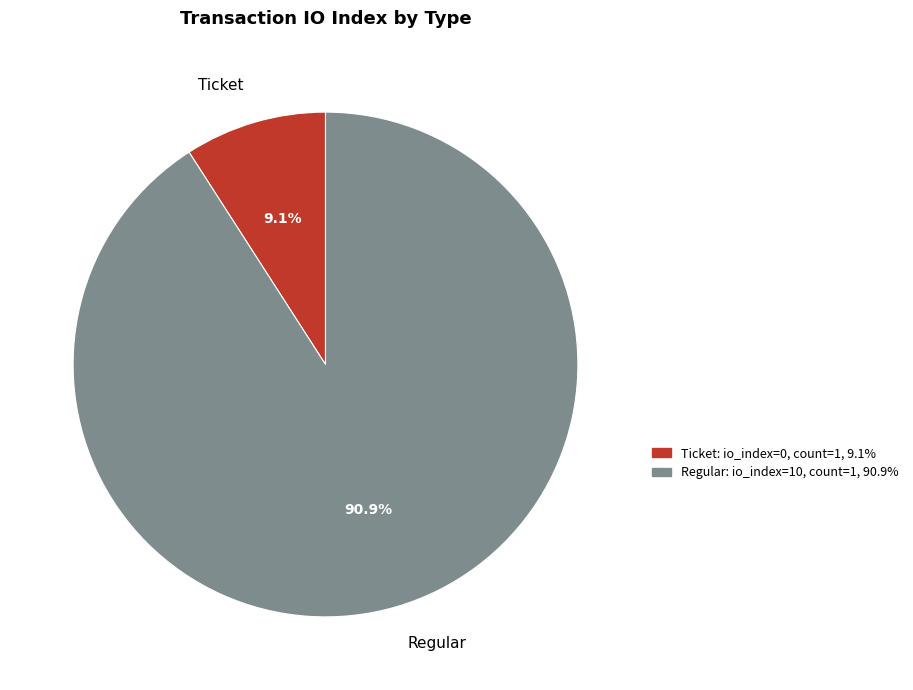

Count the number of slices in the pie.

2